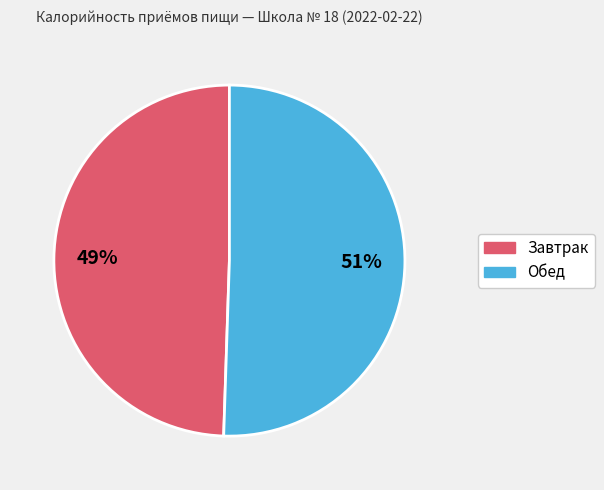

Rank the categories by value from highest to lowest.

Обед, Завтрак